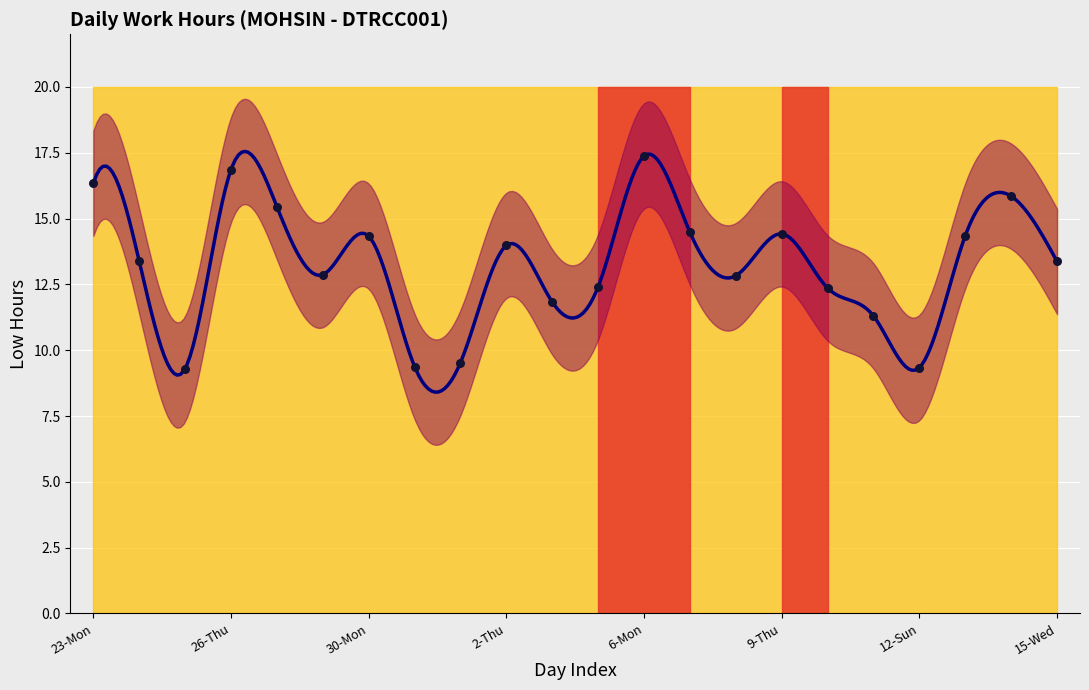

What is the change in value from 3-Fri to 10-Fri?

+0.5